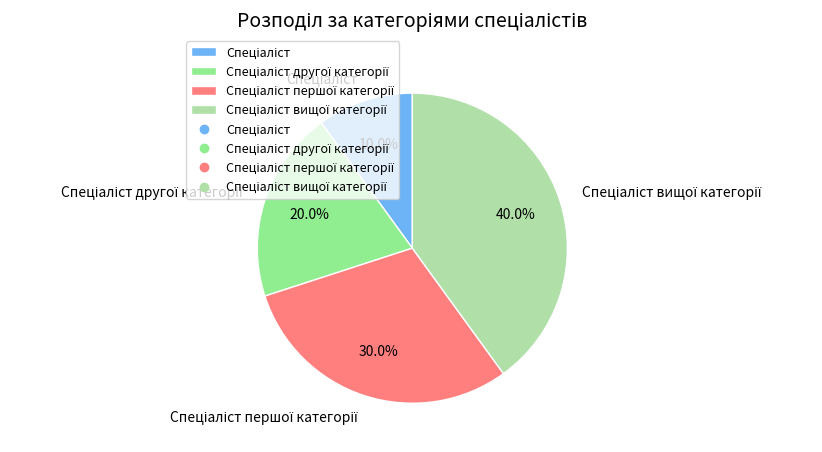

Is there any slice that represents more than half of the pie?

No